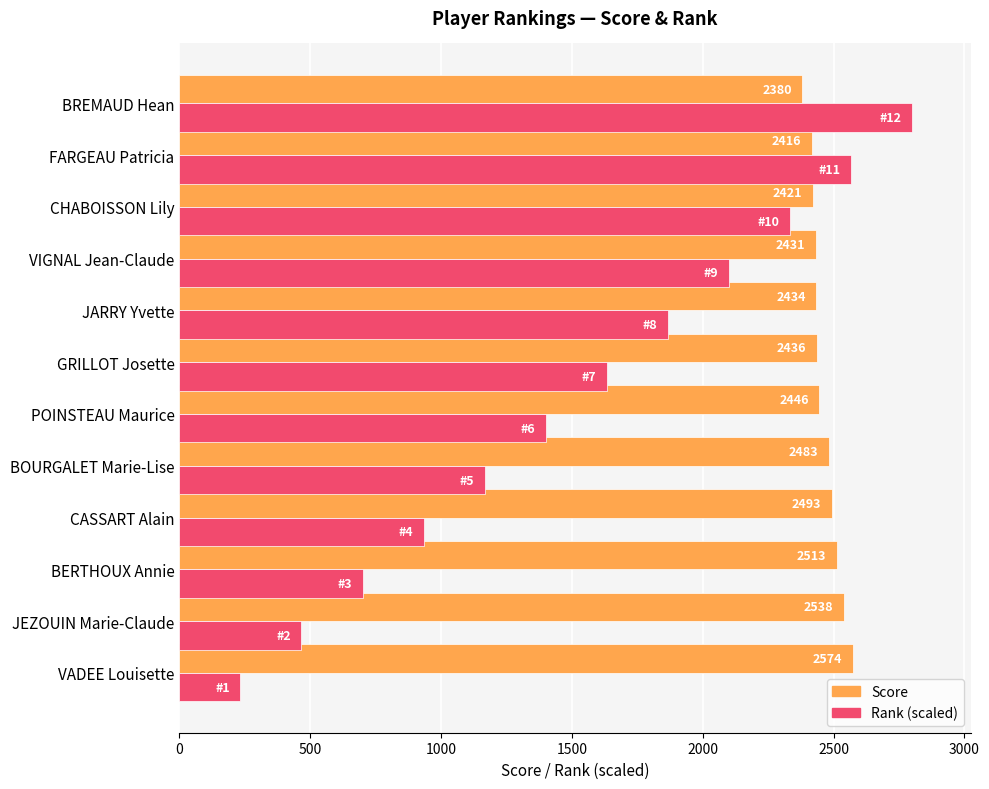

List the series in order of their overall mean, lowest first.

Rank (scaled), Score